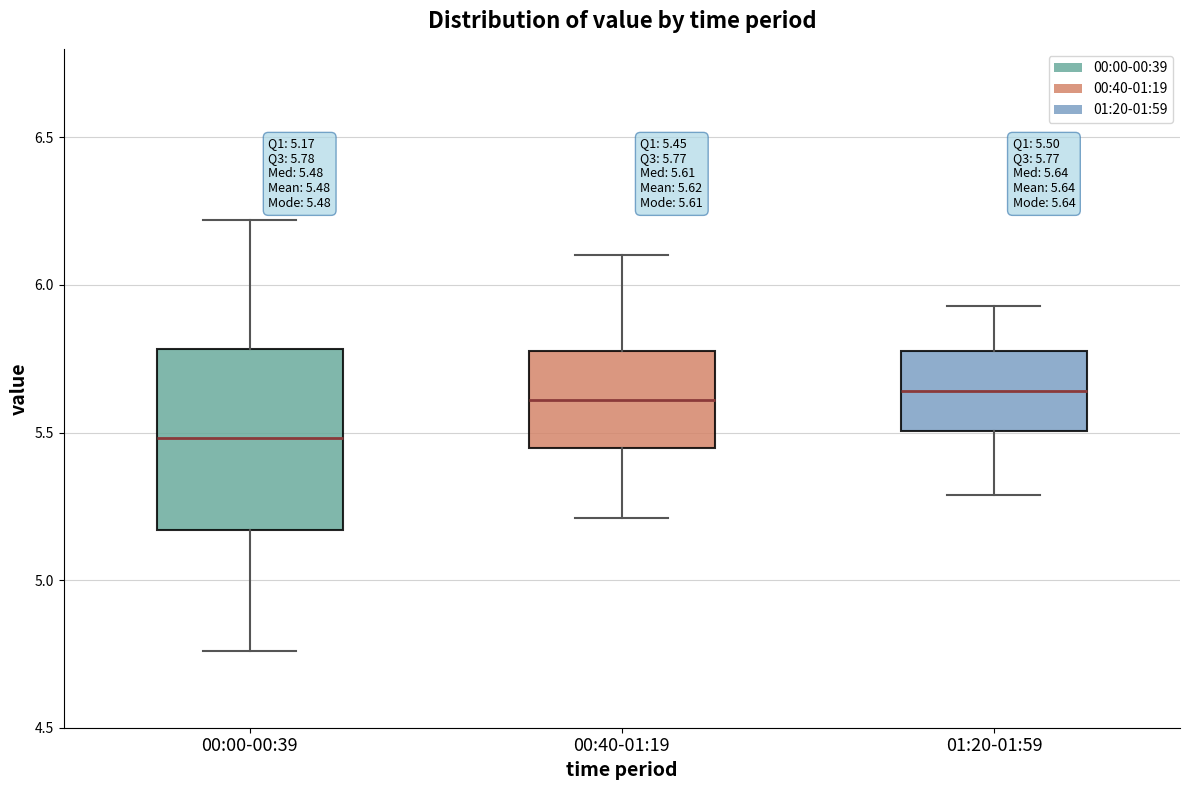

Which box is the tallest, from its lower edge to its upper edge?

00:00-00:39